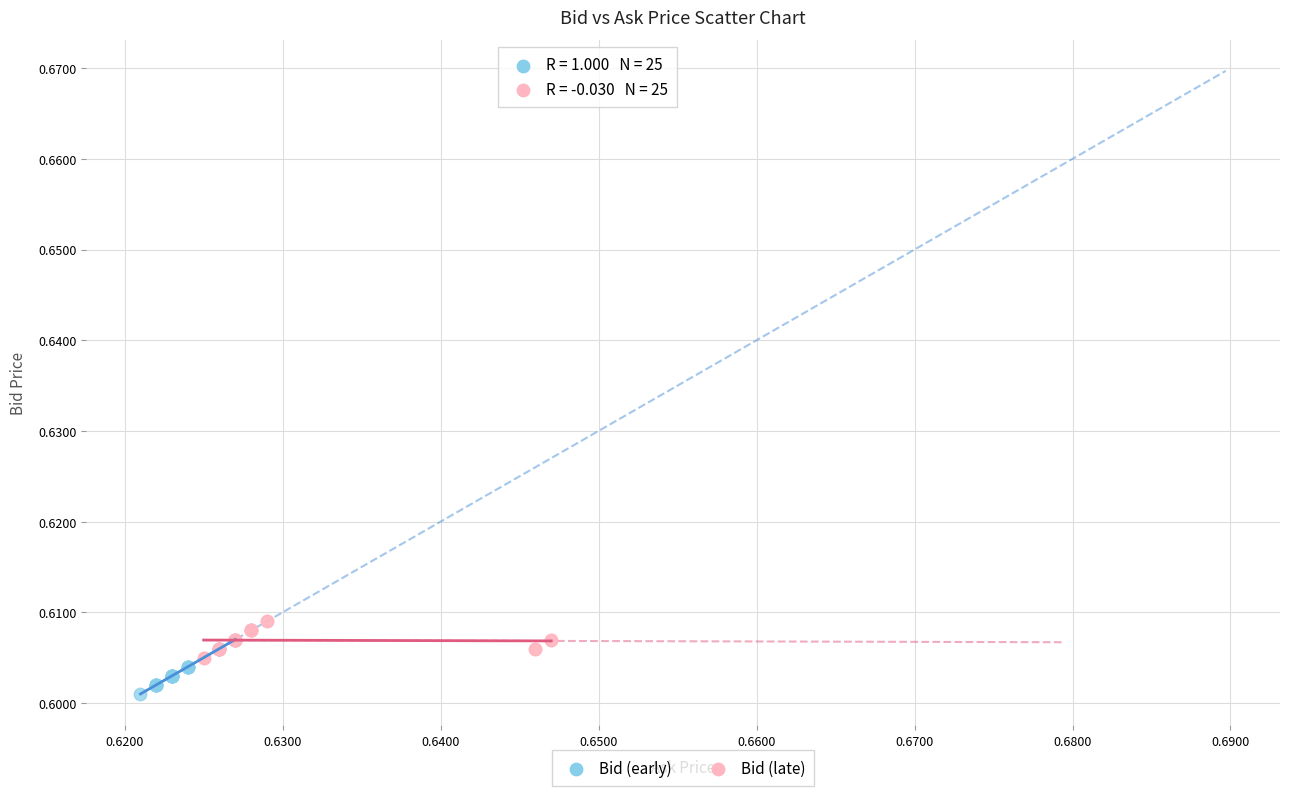

Which series reaches the minimum Y coordinate?

Bid (early)